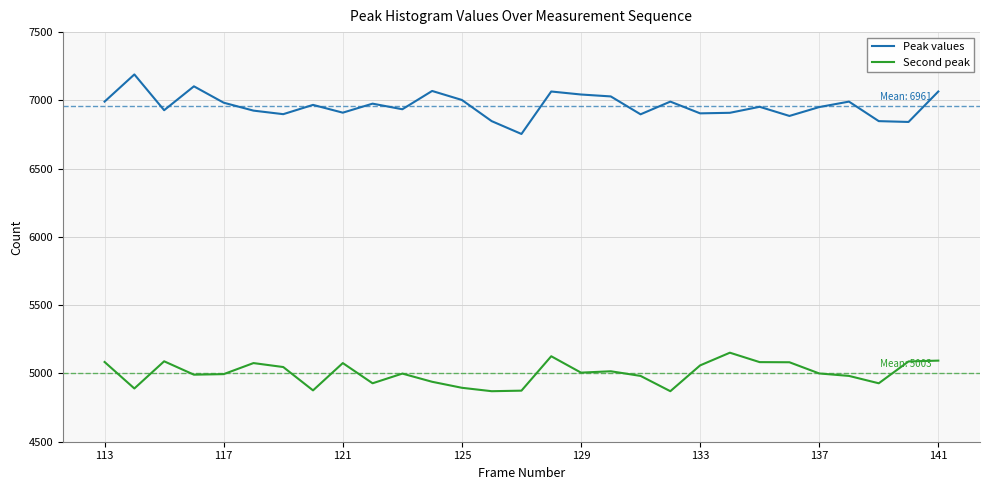

How many values in the Second peak series are below 5000?

14